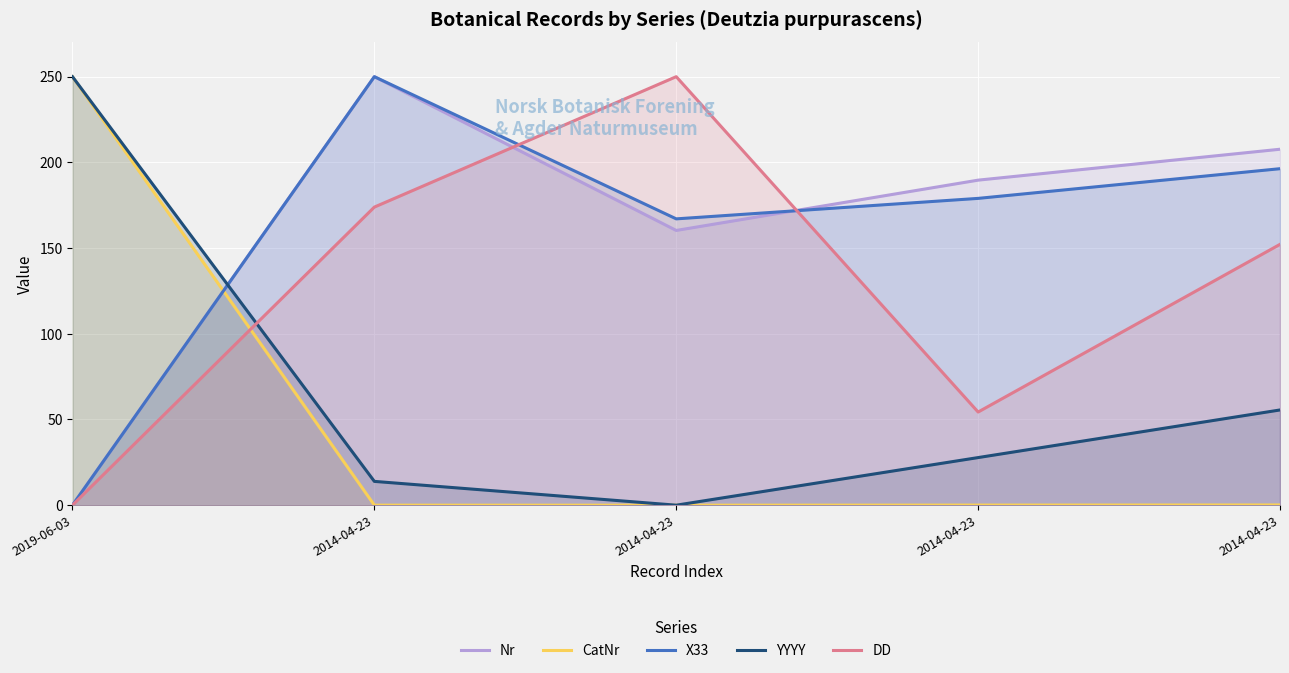

Which label corresponds to the smallest value in the chart?

2019-06-03